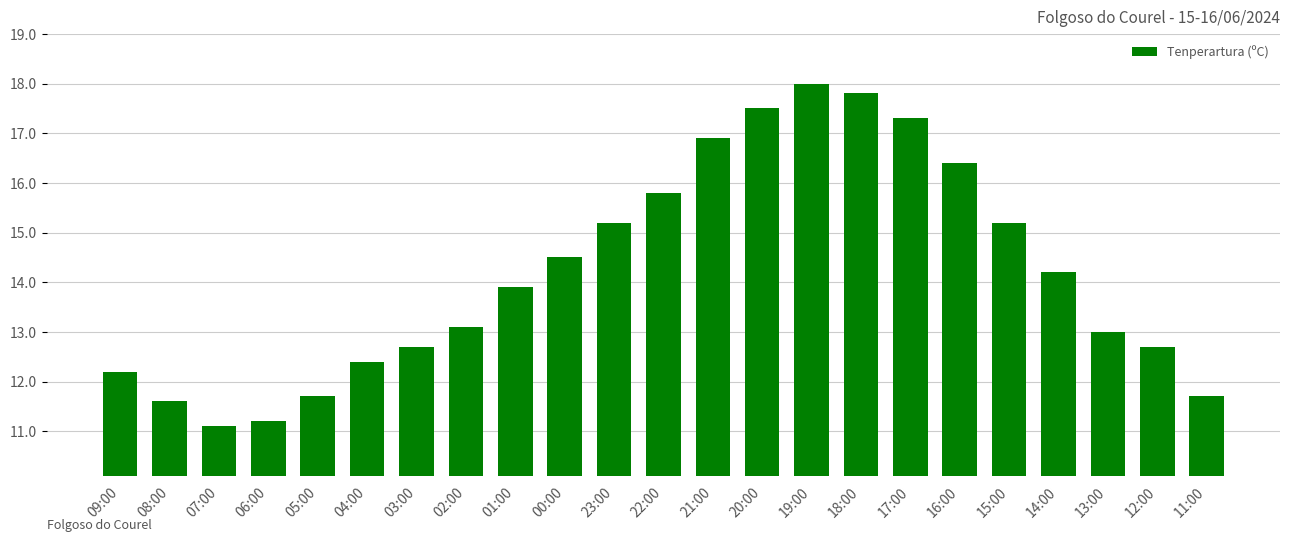

What is the change in value from 23:00 to 20:00?

+2.3